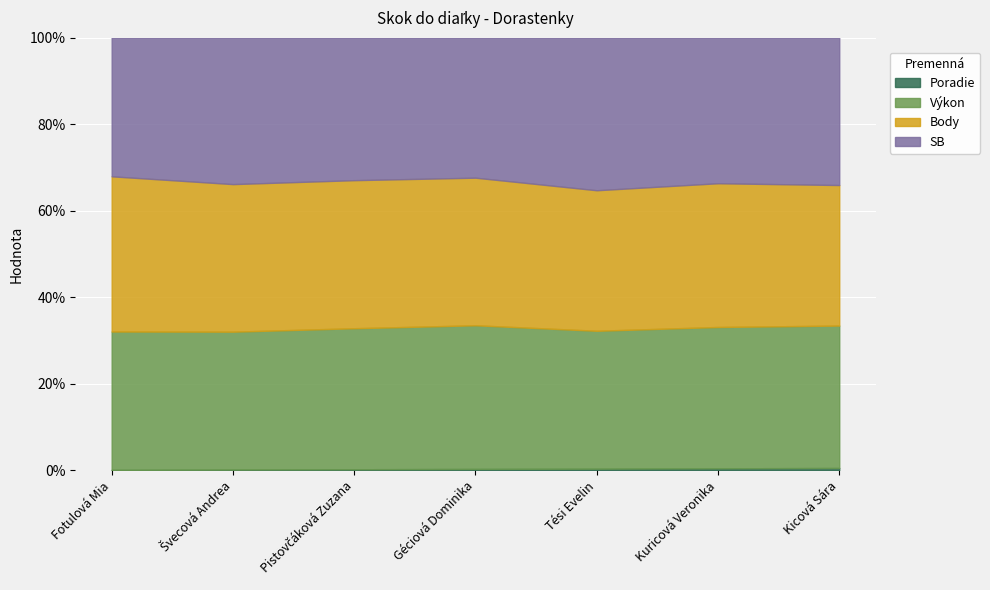

At Pistovčáková Zuzana, list the series in order from largest to smallest.

Body, SB, Výkon, Poradie